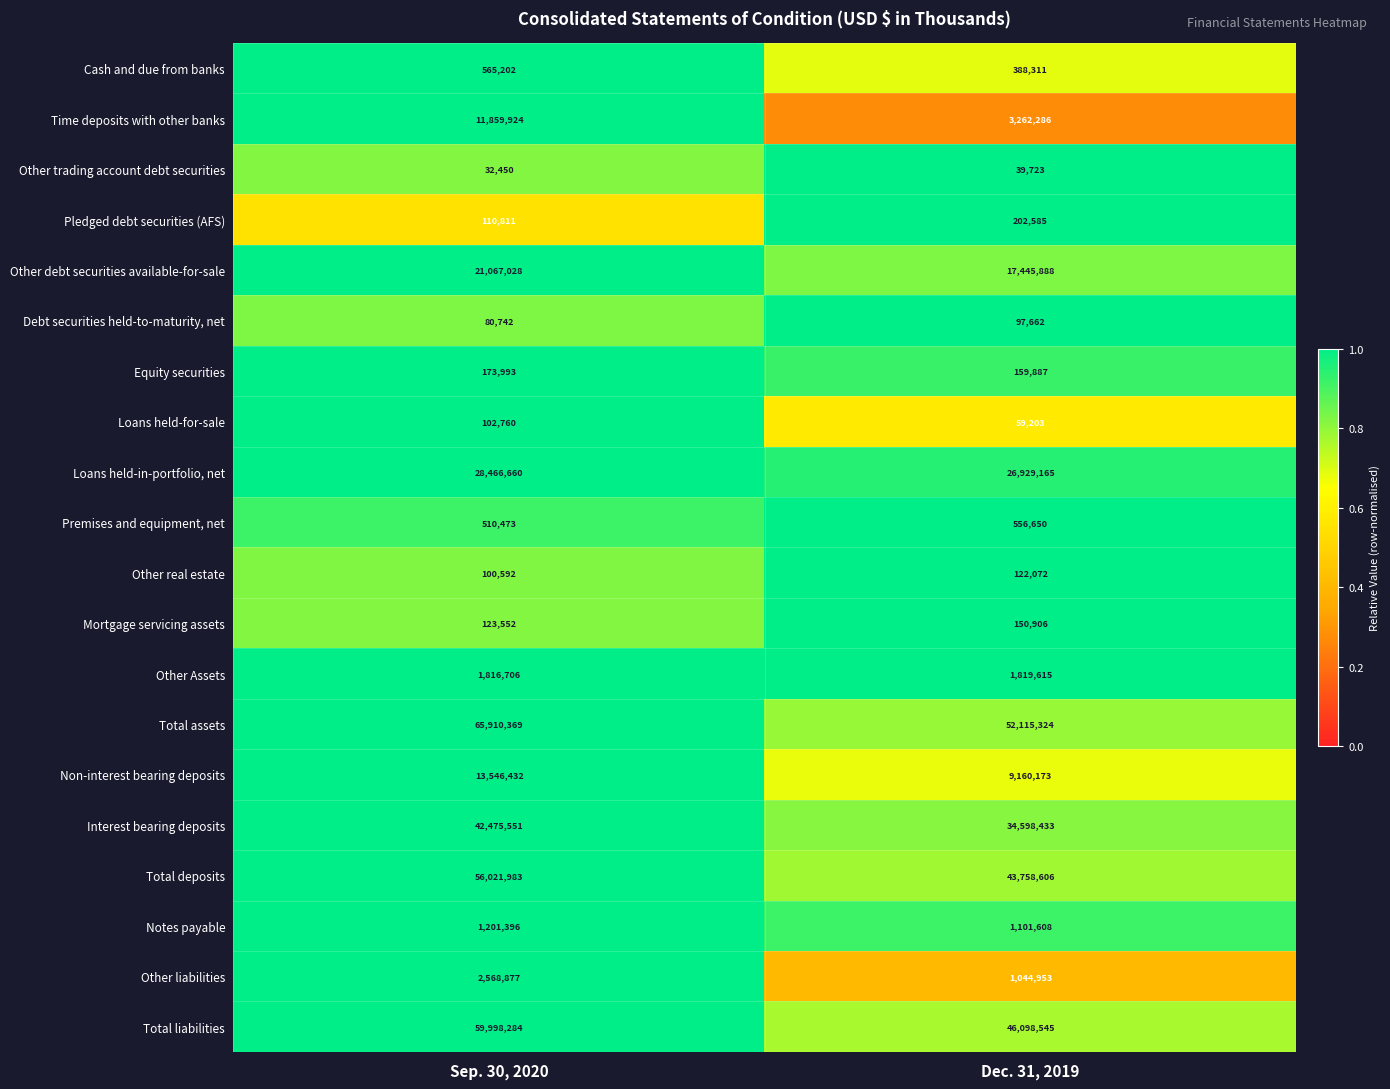

What is the minimum value shown in the chart?

32450